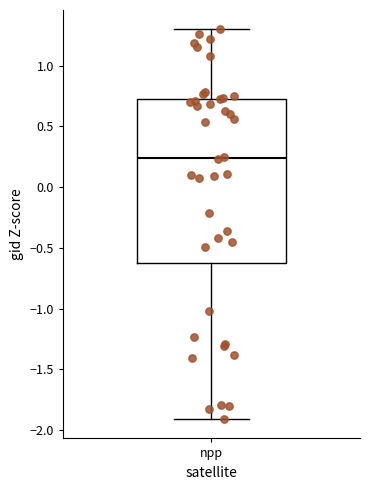

Where does the upper whisker of the box for npp end on the y-axis? The values are not printed on the chart, so give them approximately, as read against the axis.

1.30